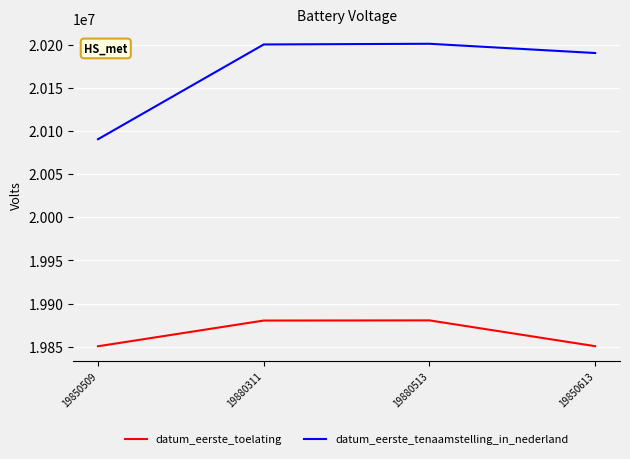

At 19880311, list the series in order from largest to smallest.

datum_eerste_tenaamstelling_in_nederland, datum_eerste_toelating